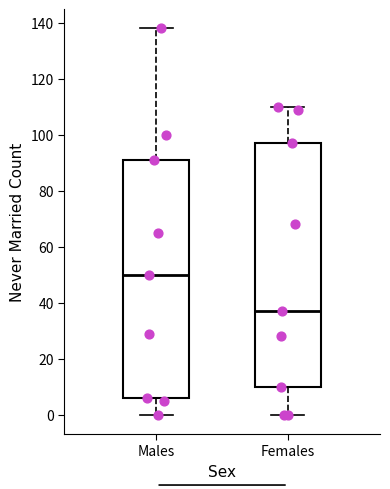

Reading left to right, transcribe this box plot: for each box, give where its median line is, the range the box spans, and where its two whiskers end, as read against the y-axis. The values are not printed on the chart, so give them approximately, as read against the axis.

Males: median 50, box 6 to 92, whiskers 0 to 138
Females: median 38, box 10 to 98, whiskers 0 to 110